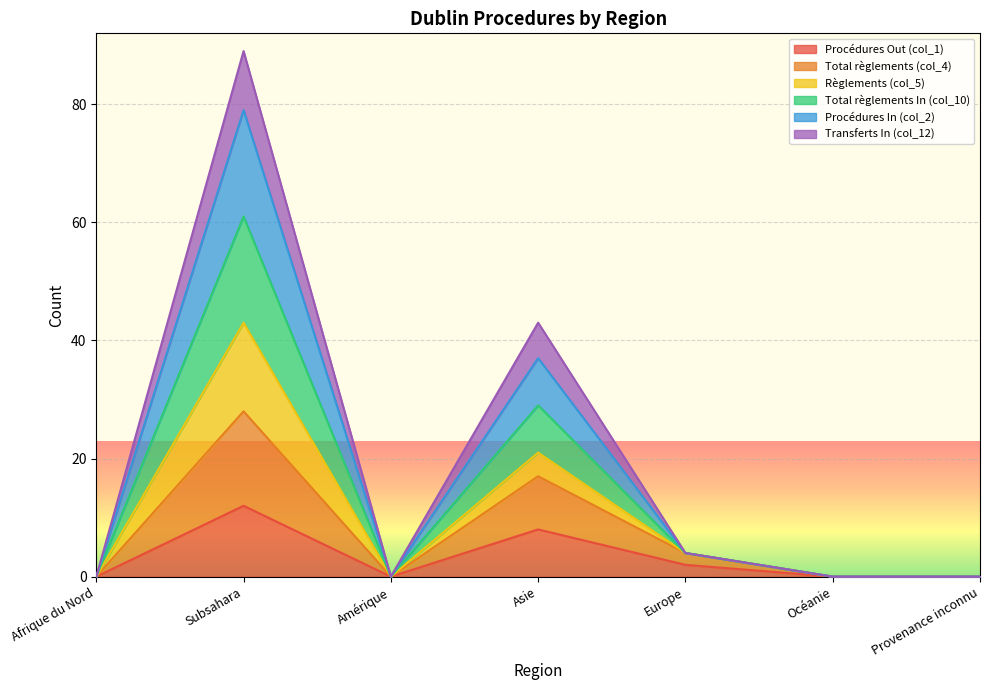

At which category does Transferts In (col_12) reach its first local peak?

Subsahara